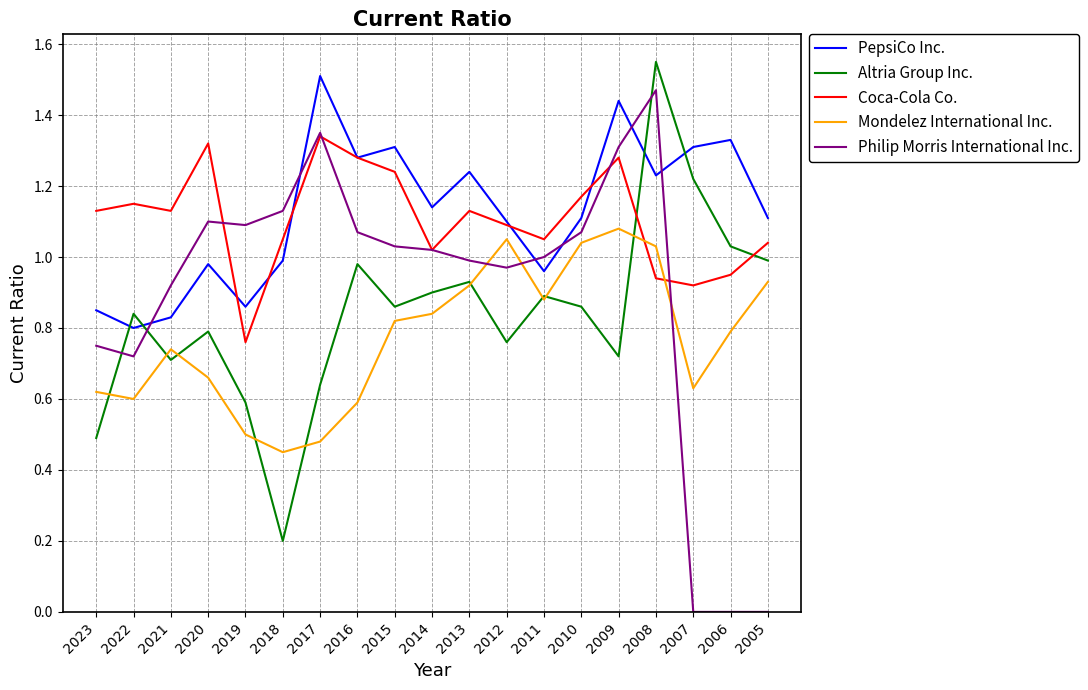

The value of Altria Group Inc. at 2021 is 0.4. True or false?

False